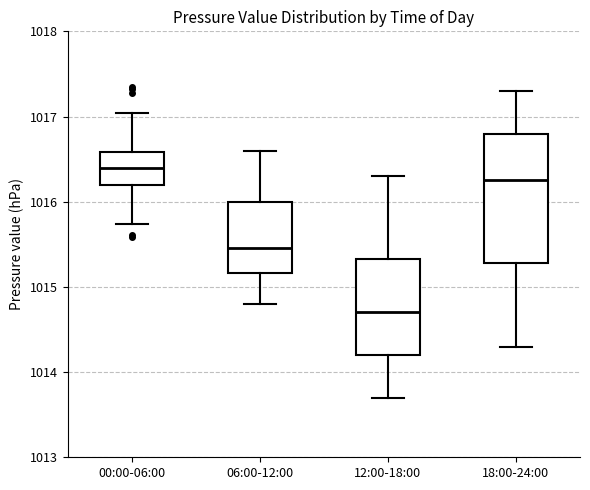

Comparing the boxes themselves (not the whiskers), which one is the tallest?

18:00-24:00